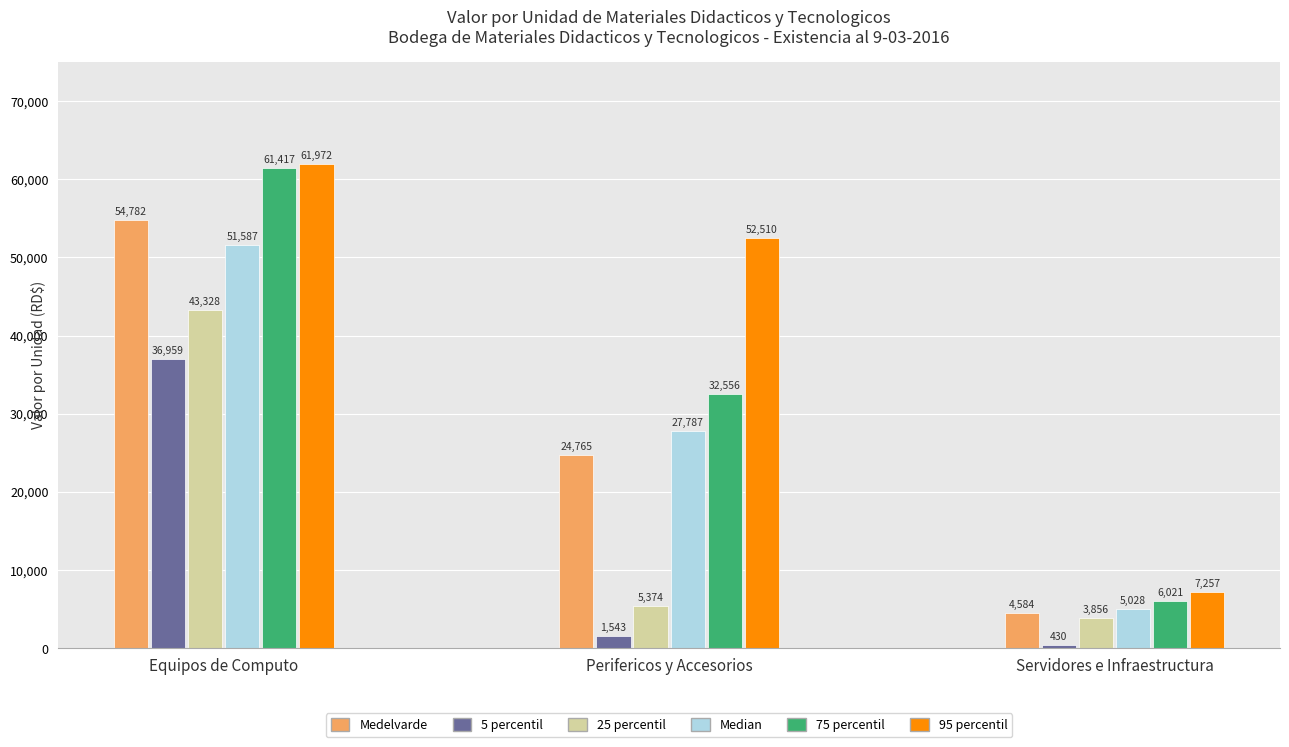

What is the sum of all Medelvarde values?

84131.0